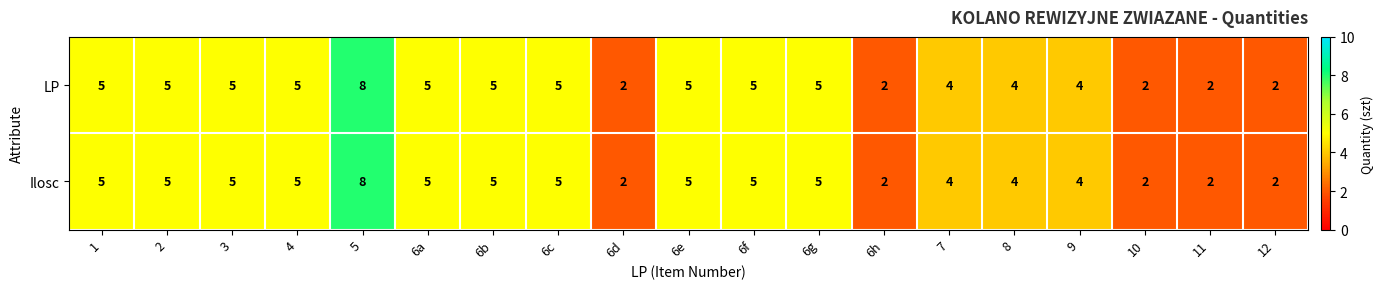

What is the sum of all Ilosc values?

80